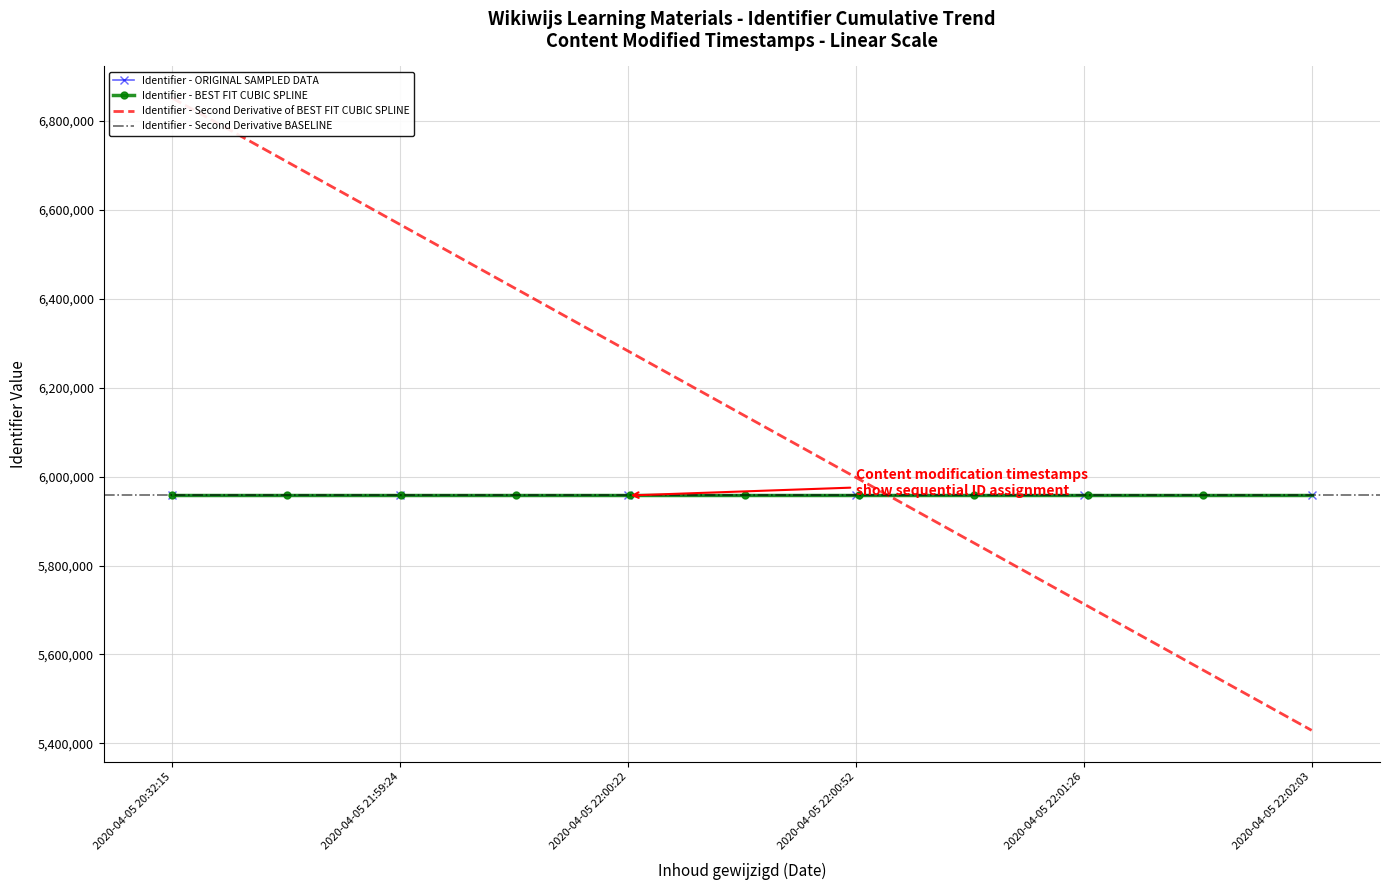

How many values are below 5957495?

3